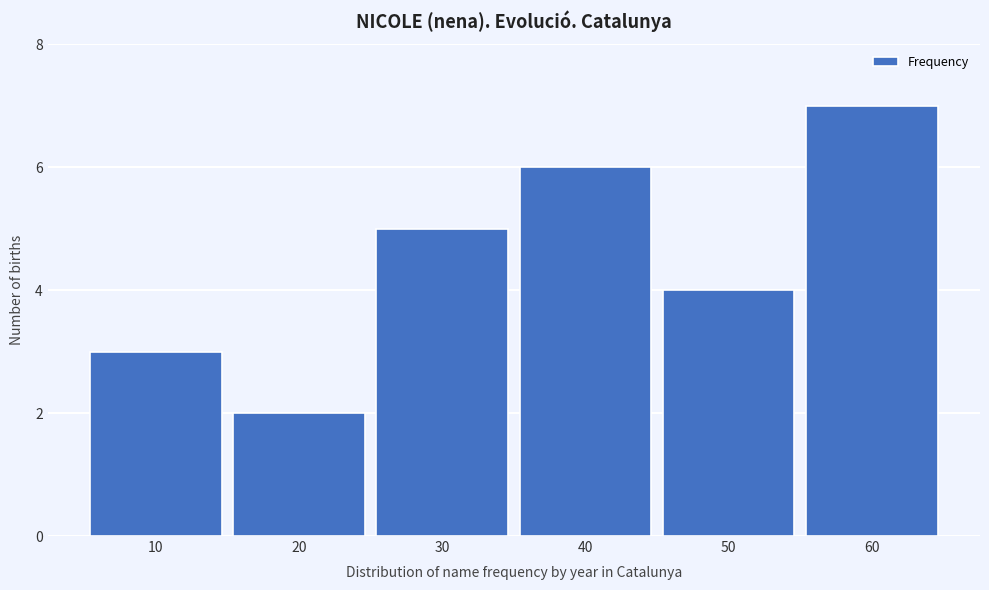

Reading left to right, what are all the values shown in this chart?

3	2	5	6	4	7